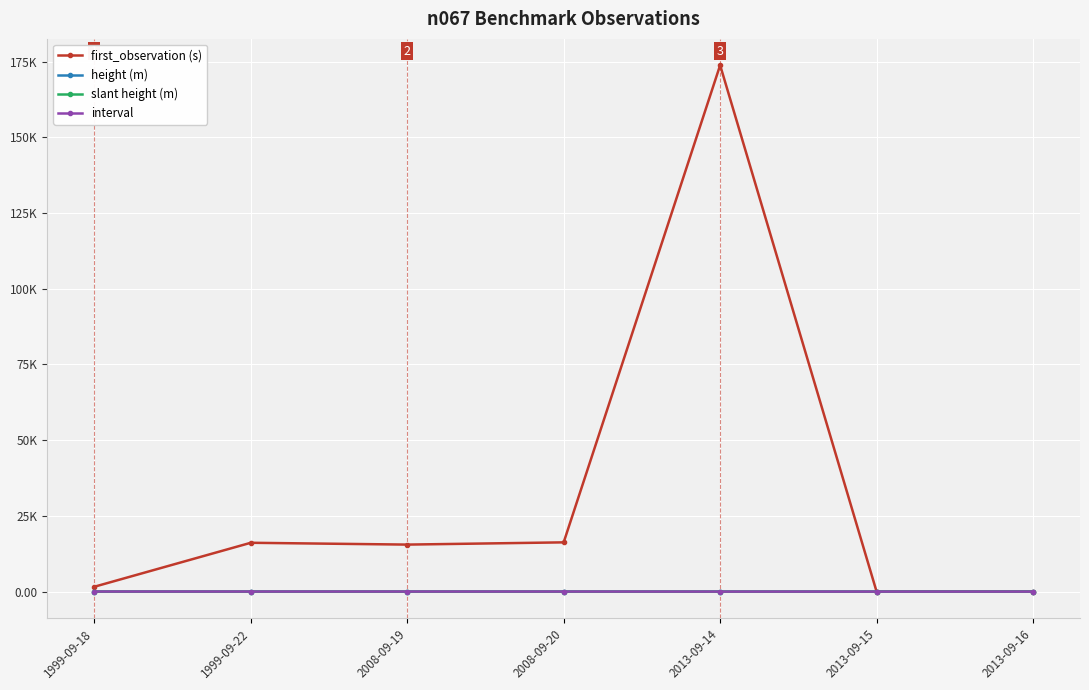

What are all the series names shown in the legend?

first_observation (s), height (m), slant height (m), interval